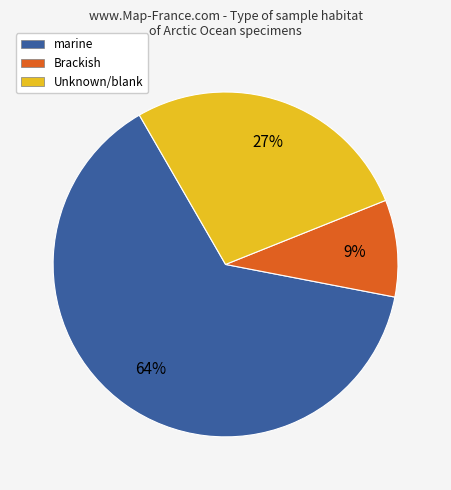

Is it true that Unknown/blank is 35% of the pie?

False